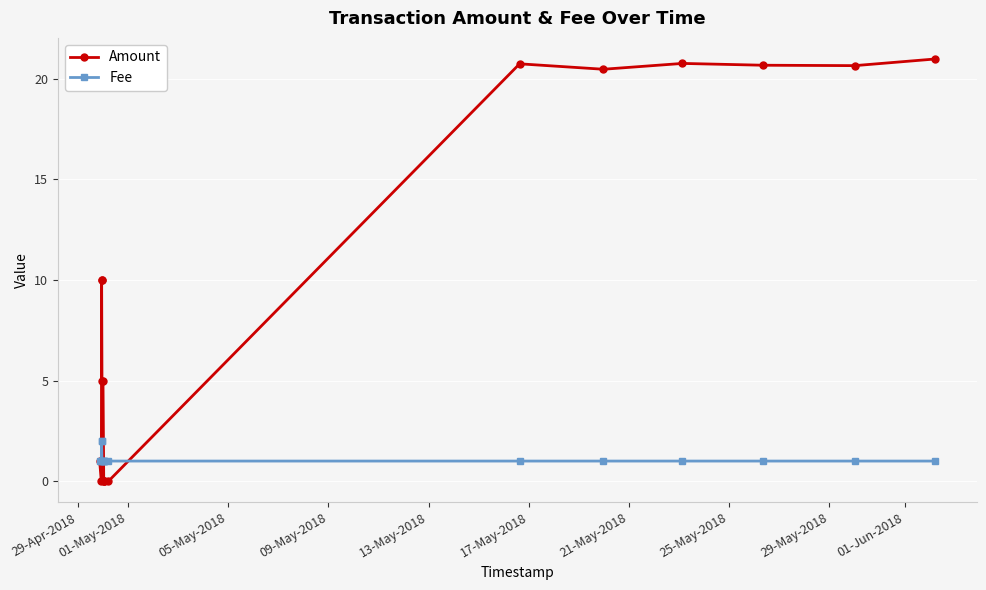

True or false: Amount has more than 1 points higher than both neighbors.

True